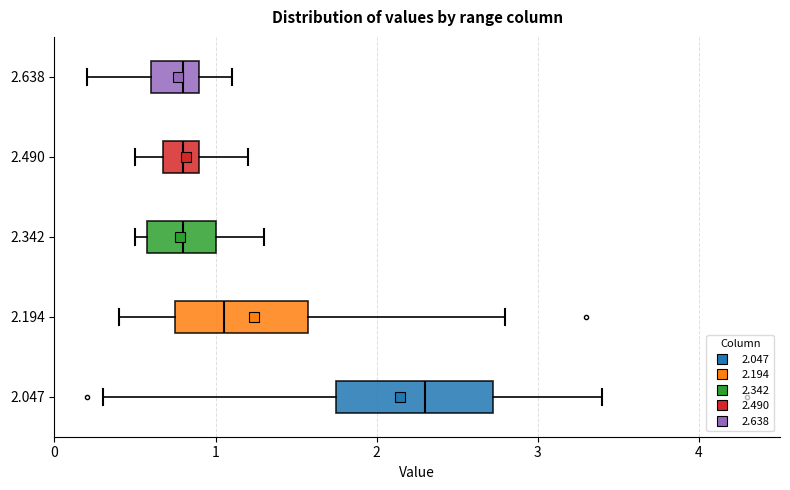

Which box is the widest, from its left edge to its right edge?

2.047